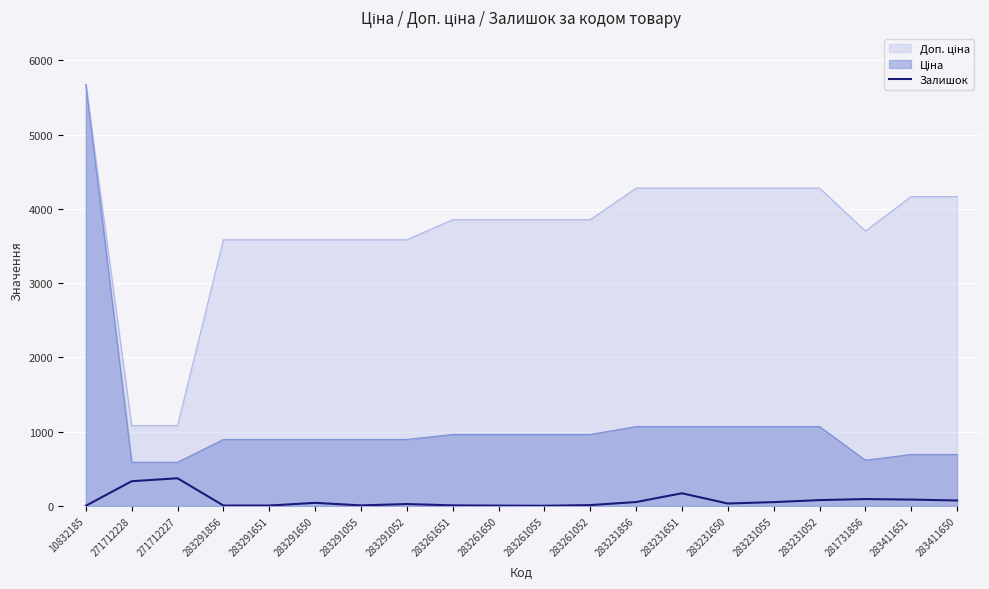

Rank the categories by value from highest to lowest.

271712227, 271712228, 283231651, 281731856, 283411651, 283231052, 283411650, 283231856, 283231055, 283291650, 283231650, 283291052, 283261052, 283291055, 283261651, 283291856, 283291651, 283261650, 10832185, 283261055